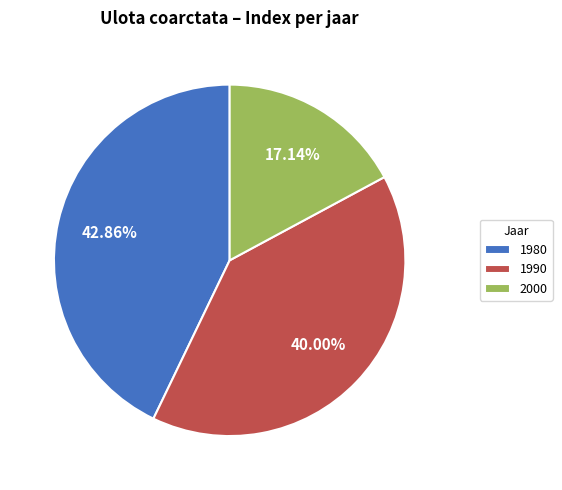

Is 2000 the majority of the pie?

No